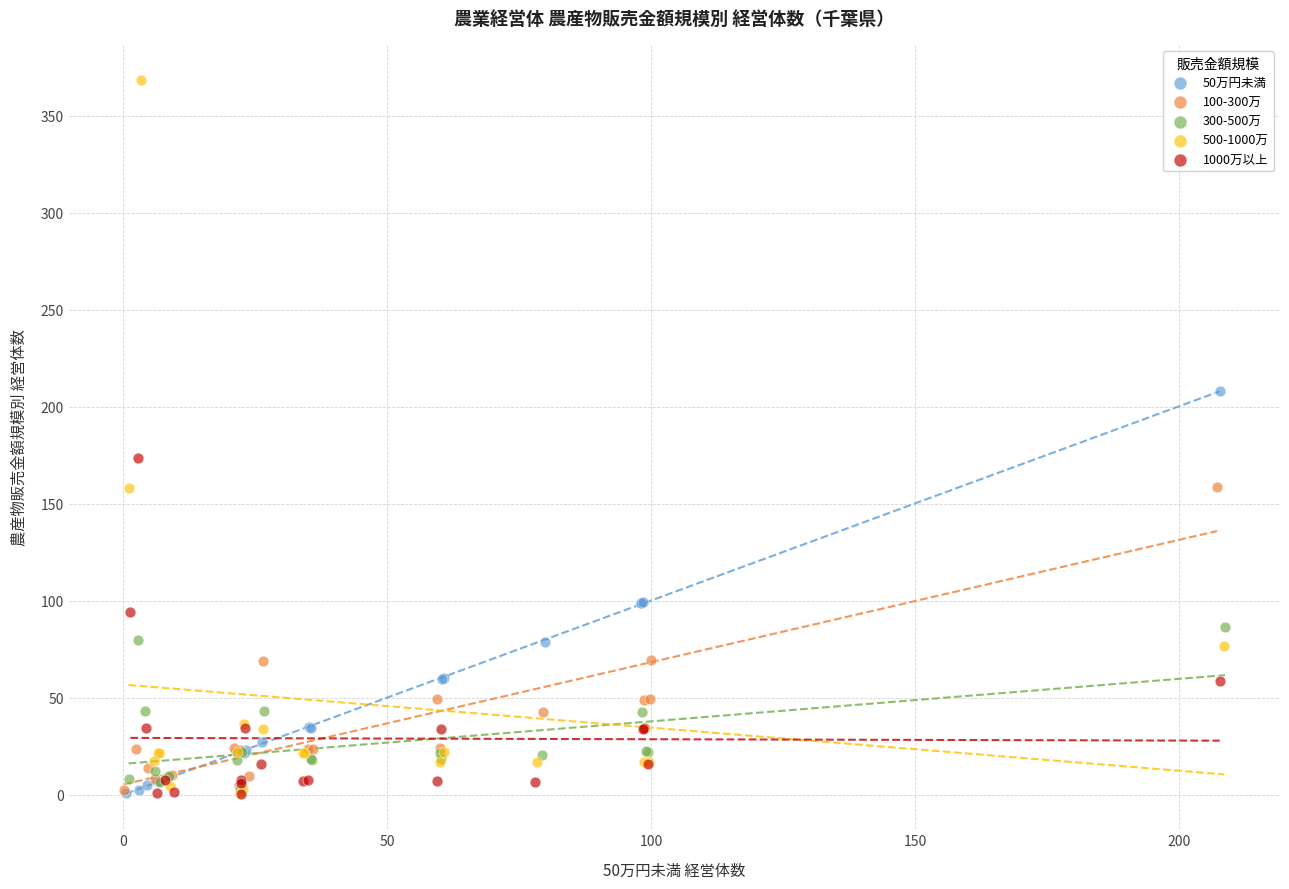

Which series has the largest Y range (max minus min)?

500-1000万